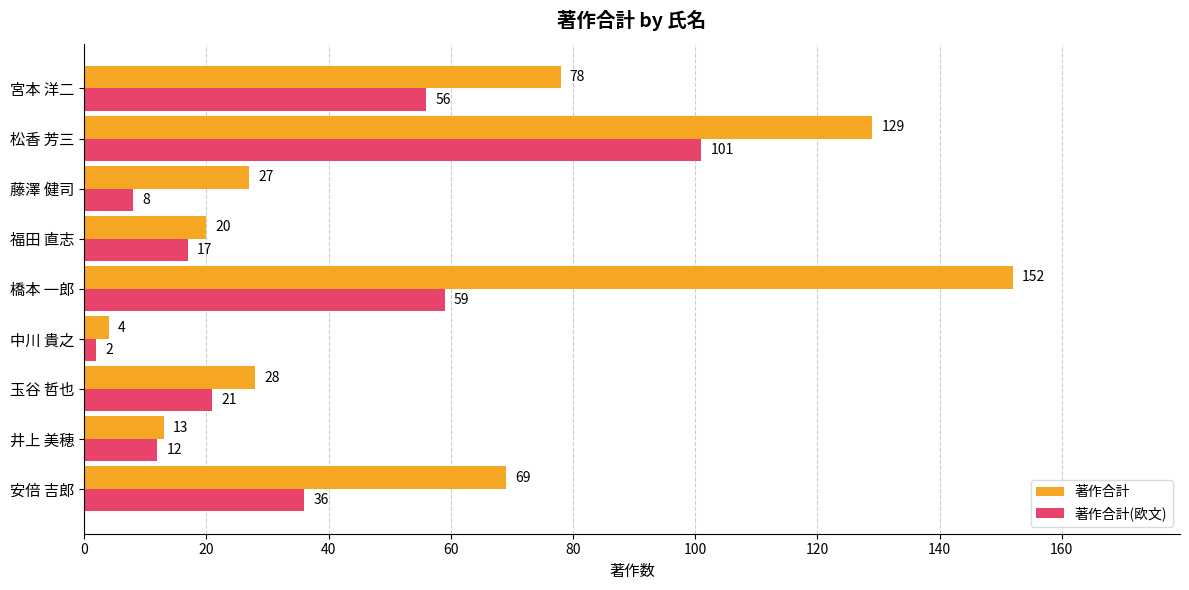

How many distinct data groups are displayed?

2